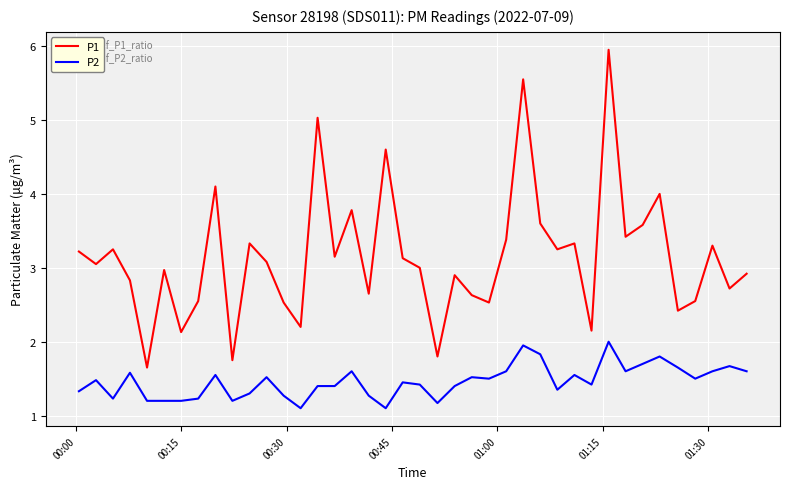

What is the maximum value for P1?

6.0